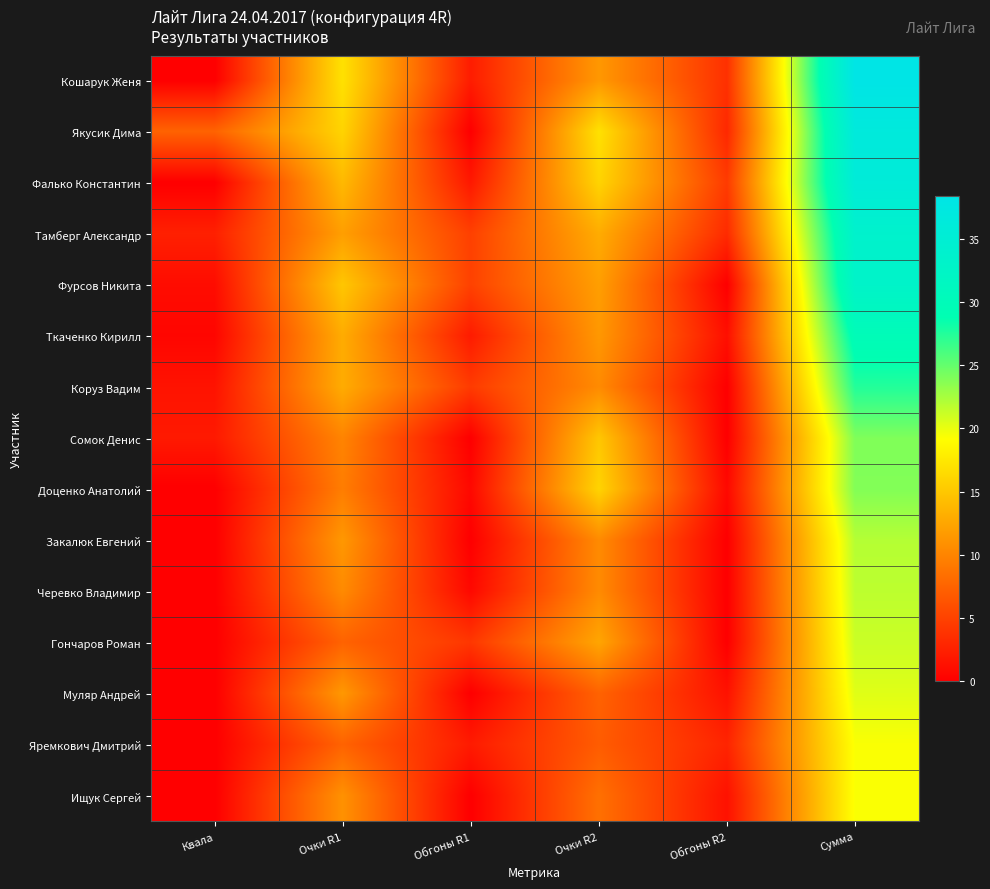

Which series has the largest range (max minus min)?

Кошарук Женя